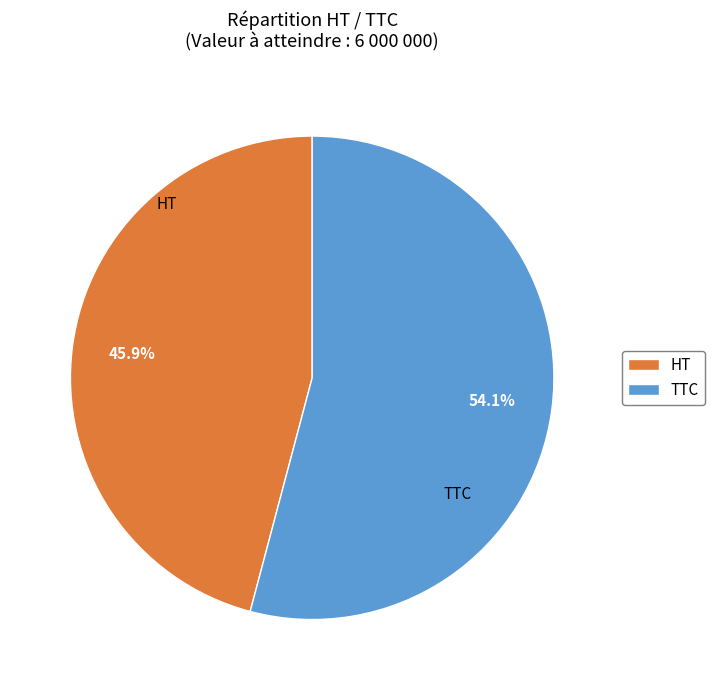

Does TTC represent more than half of the total?

Yes